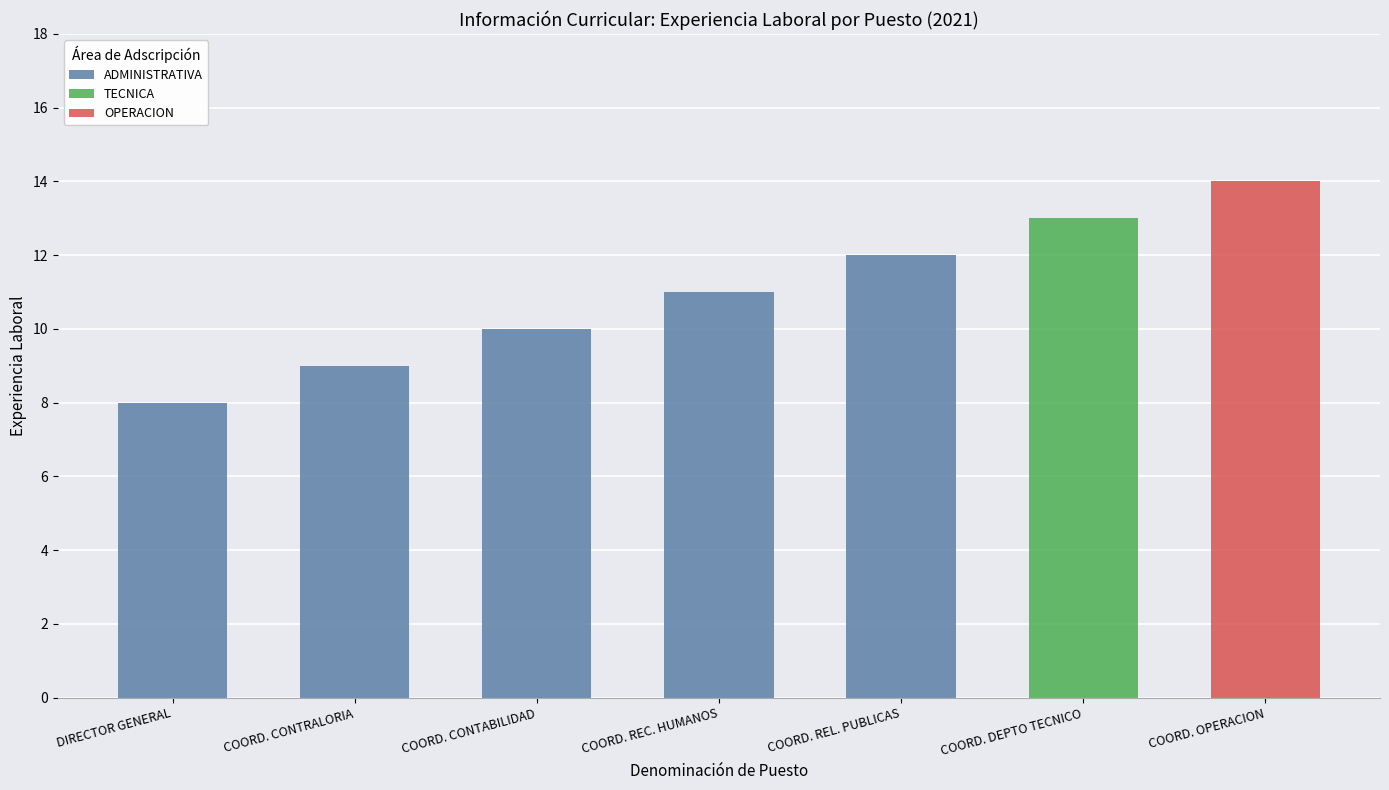

What is the minimum value shown in the chart?

8